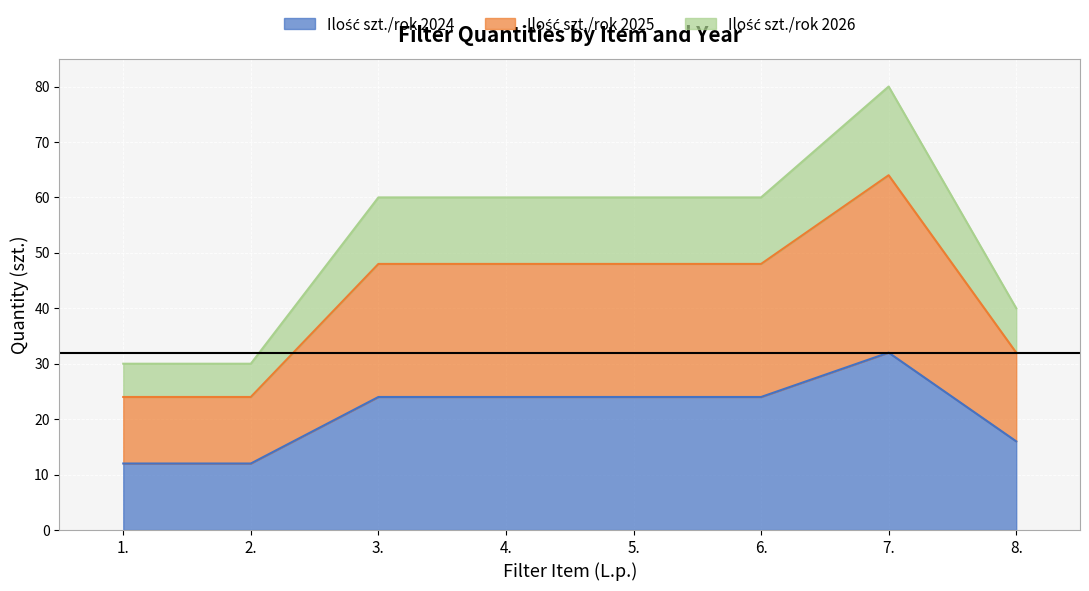

What is the maximum value shown in the chart?

80